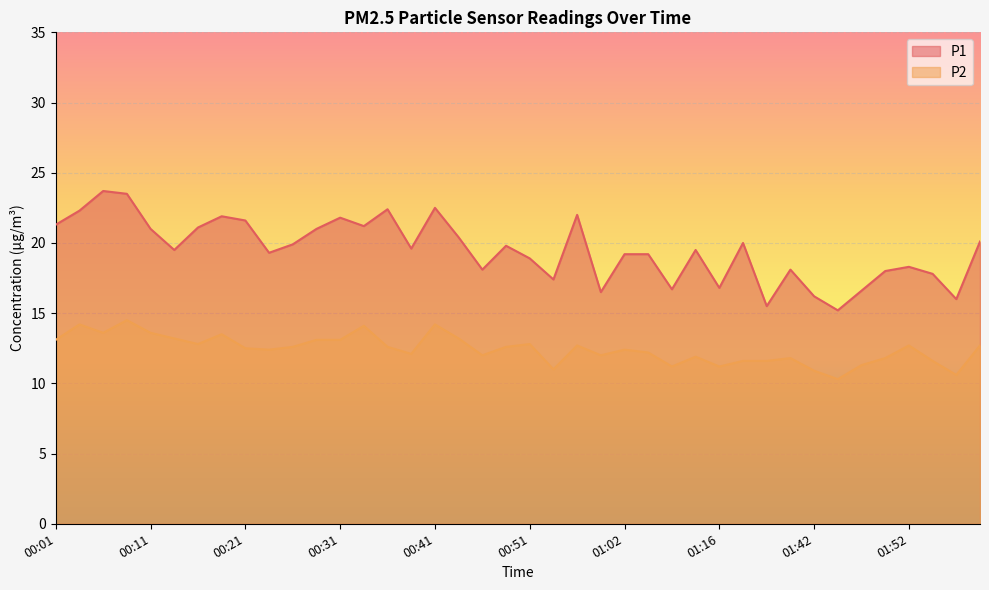

What position from the left is 01:45?

34